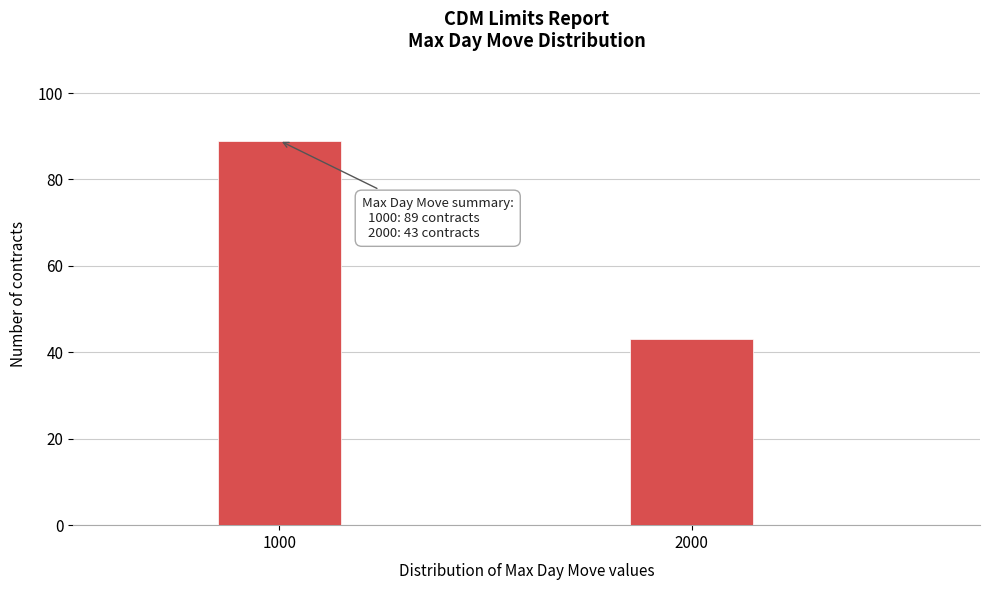

Reading left to right, extract all data points from this chart.

1000=89	2000=43